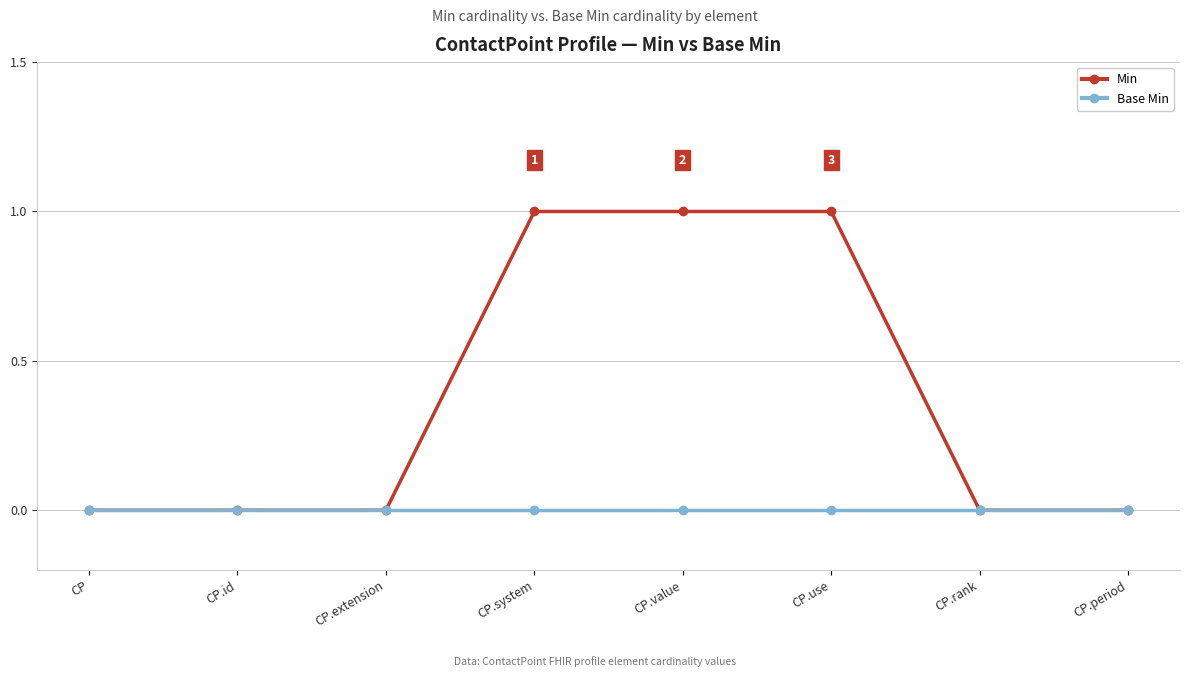

Is this an area chart (filled region under the line)?

No